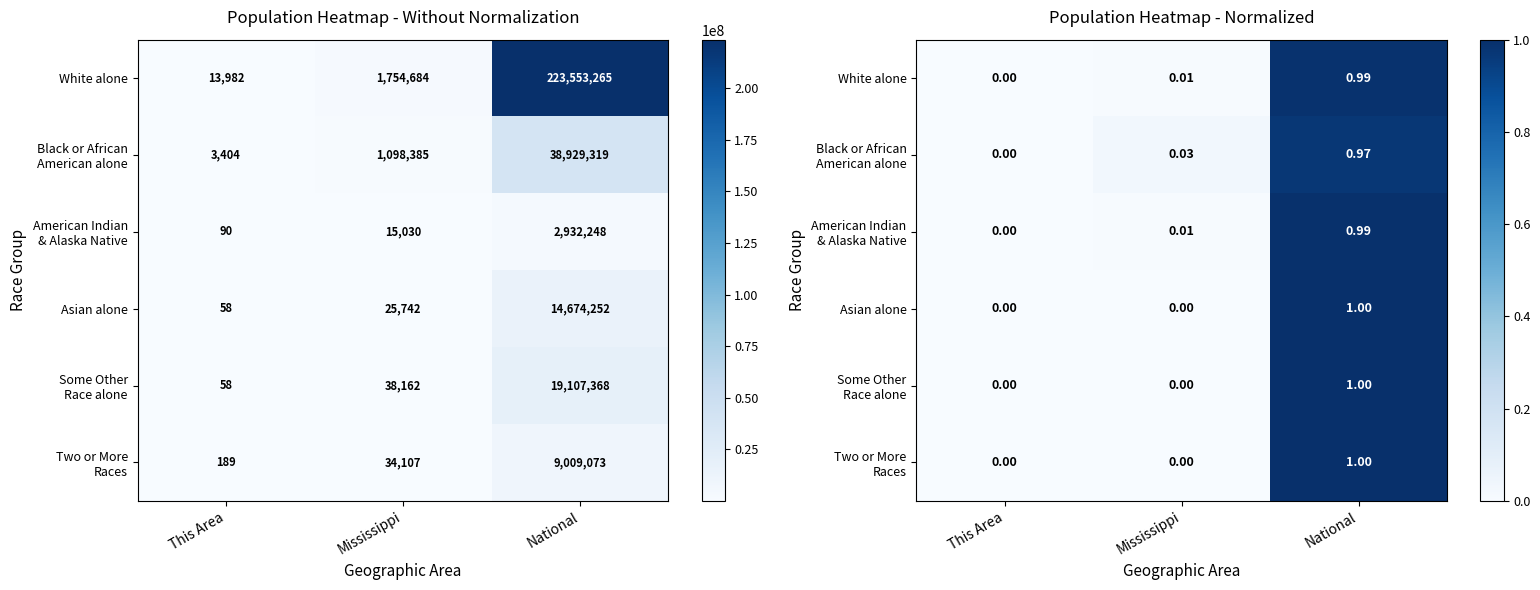

Which category has the highest value across all series?

National